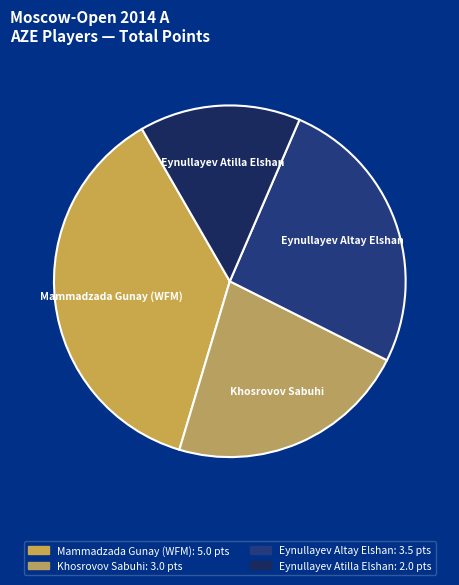

The Khosrovov Sabuhi slice represents 33% of the pie. True or false?

False